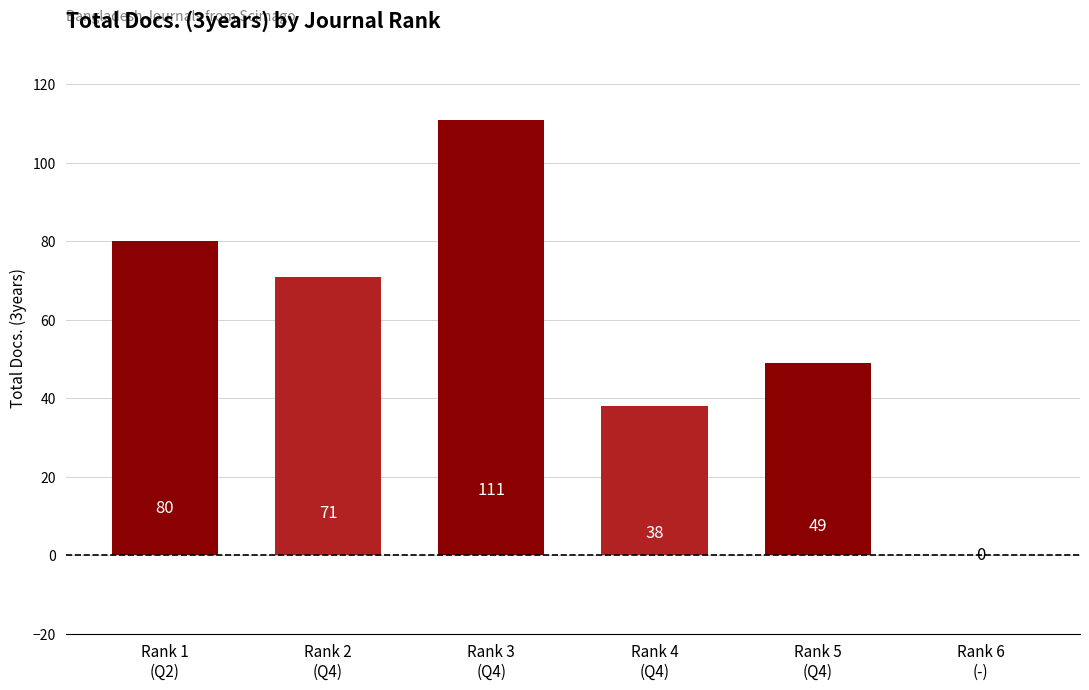

At which label is the value closest to 55?

Rank 5
(Q4)